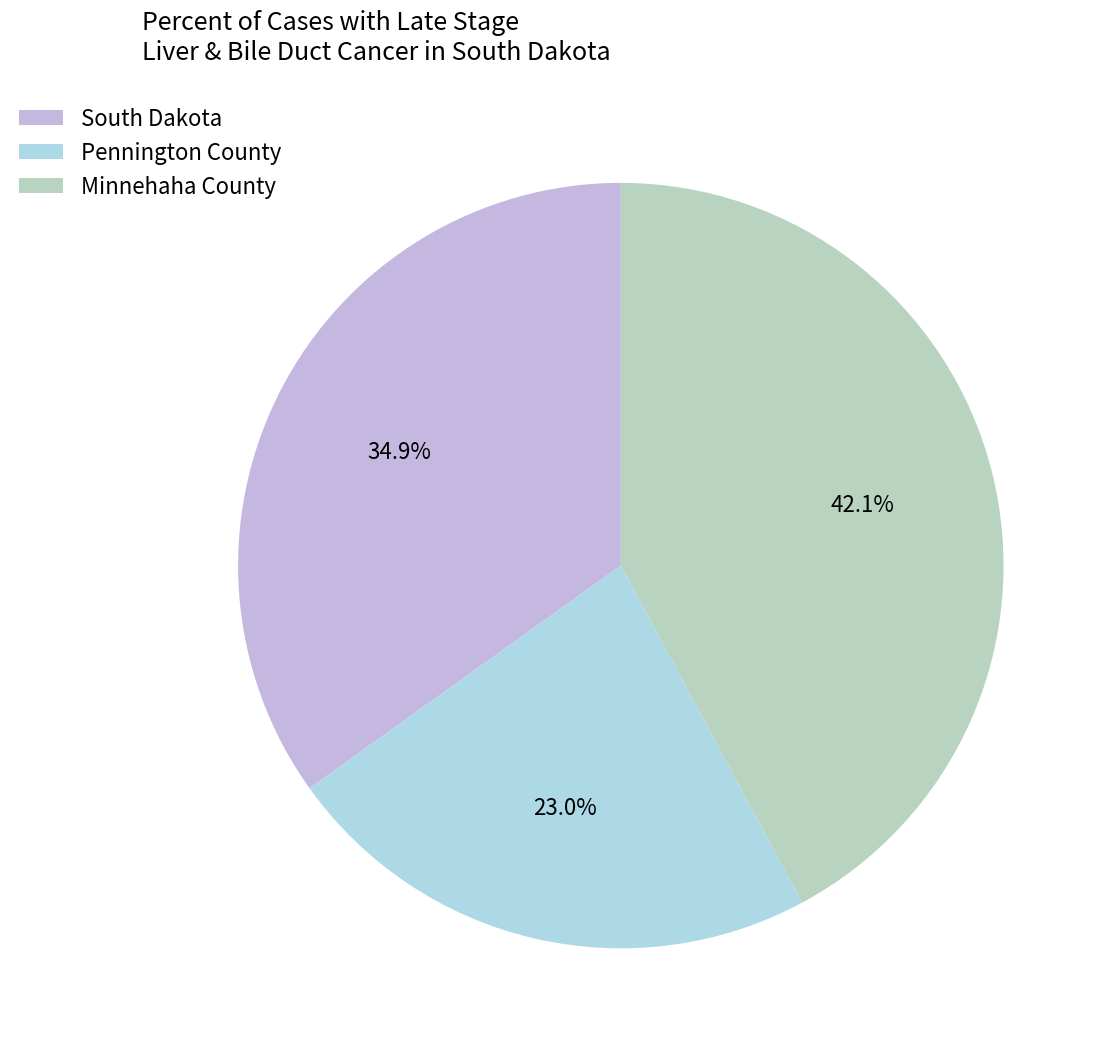

To the nearest percent, what portion does Pennington County represent?

23%